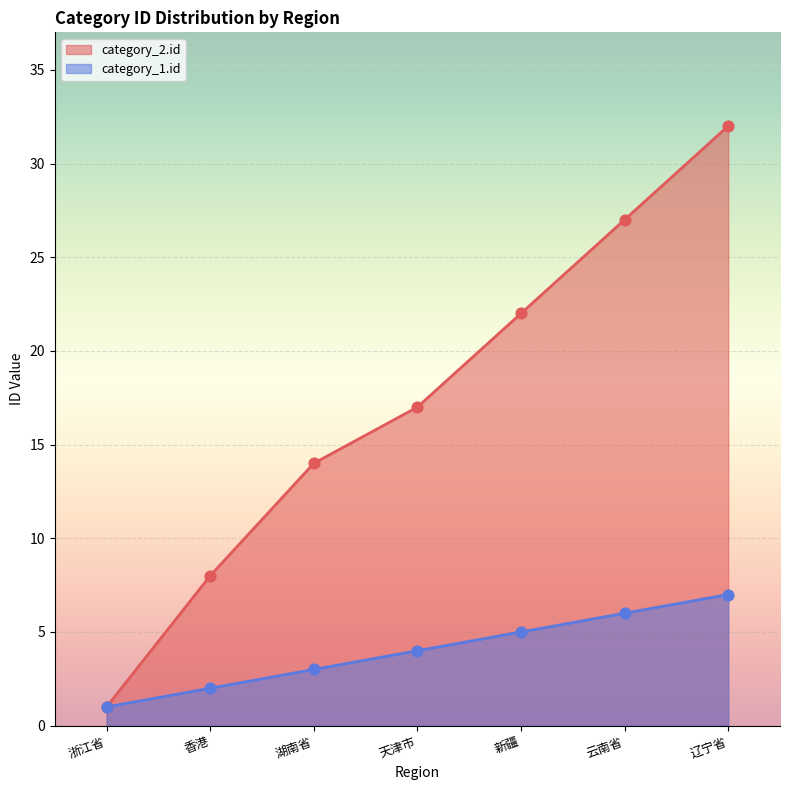

Which series has the largest total across all categories?

category_2.id